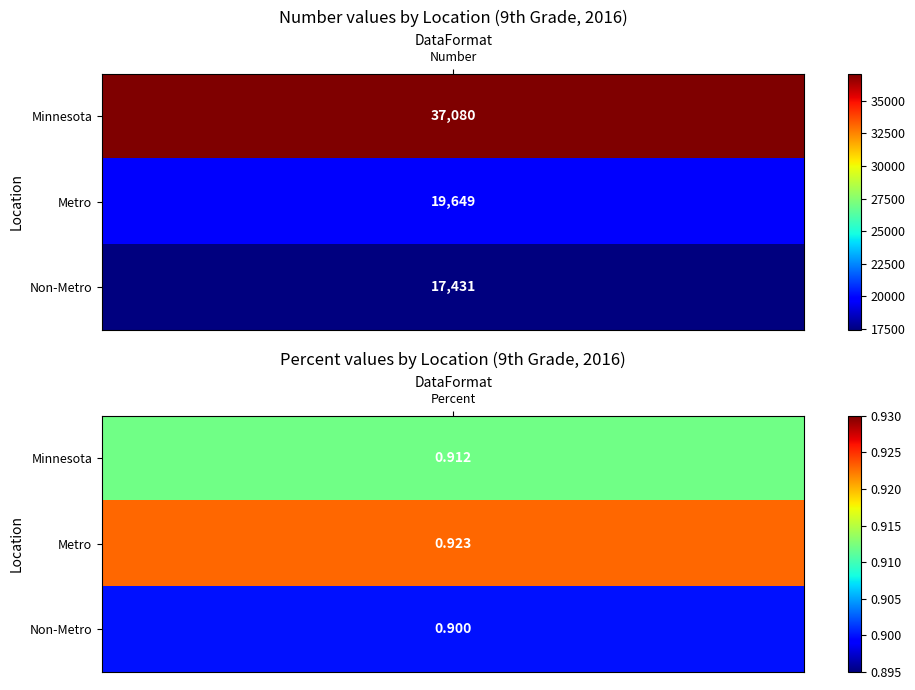

List the series in order of their peak value, lowest first.

Non-Metro, Metro, Minnesota